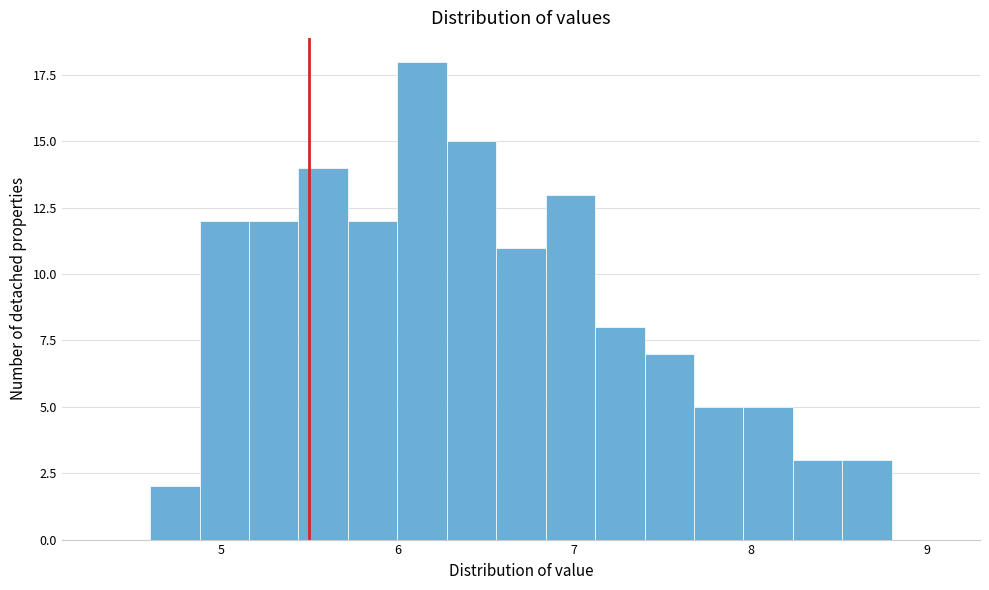

Read against the x-axis, roughly where is the centre of the tallest bar?

6.1